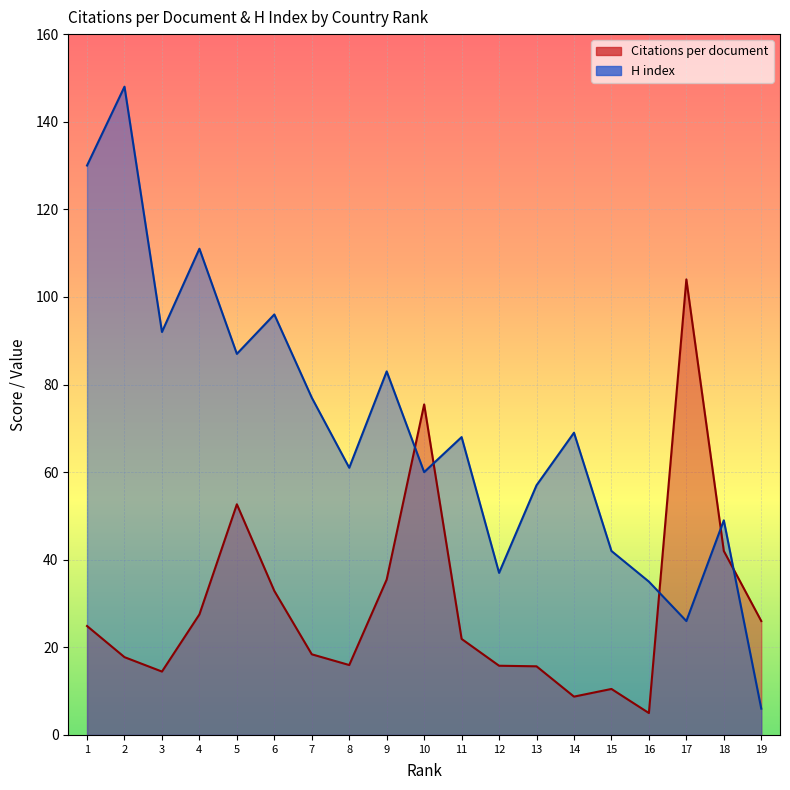

The Citations per document series shows 33.3 at 1. True or false?

False